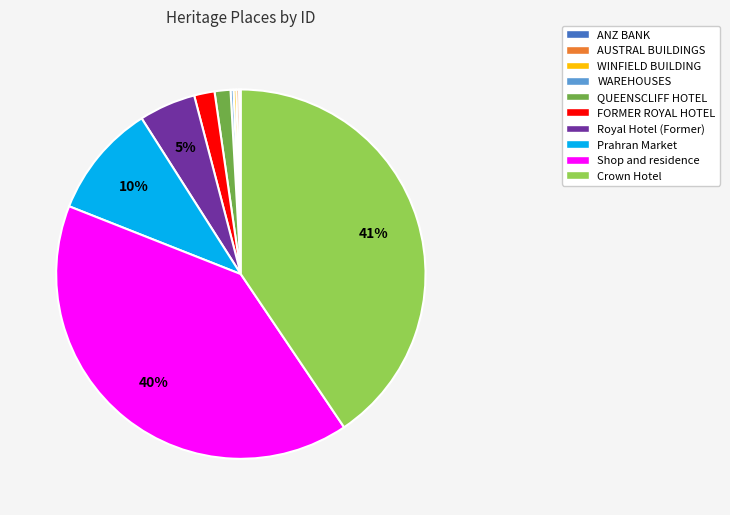

To the nearest percent, what portion does FORMER ROYAL HOTEL represent?

2%